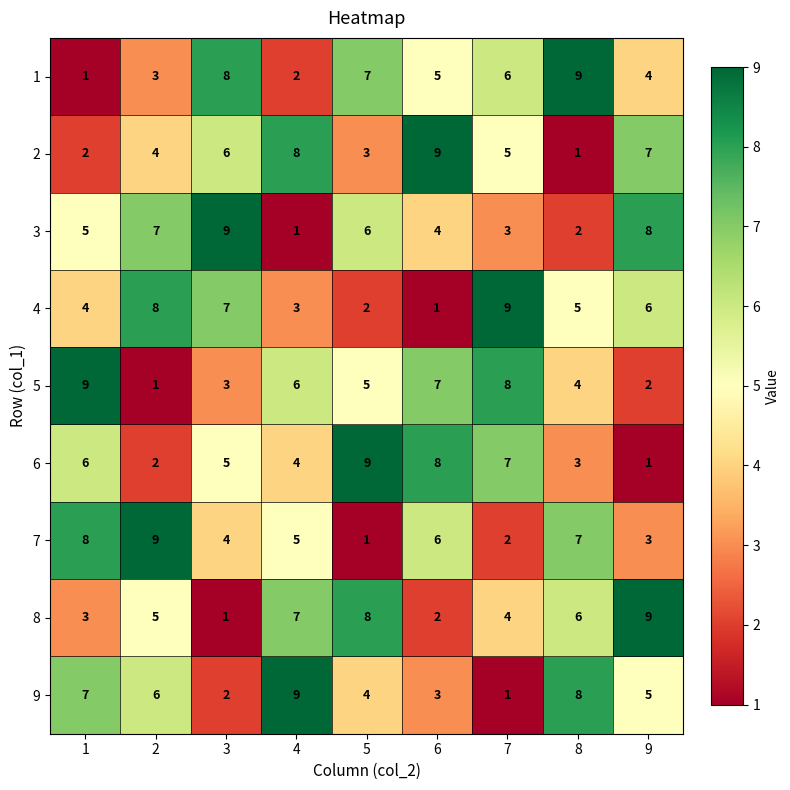

What is the sum of all 8 values?

45